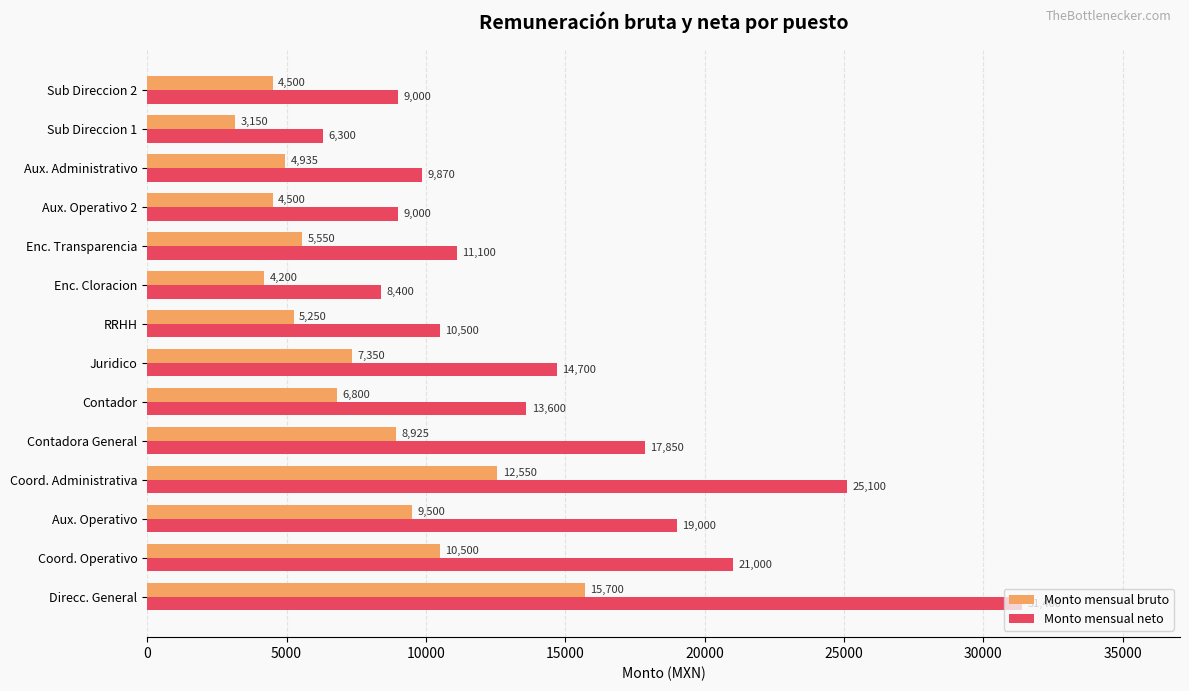

The value of Monto mensual neto at Coord. Administrativa is 6128. True or false?

False